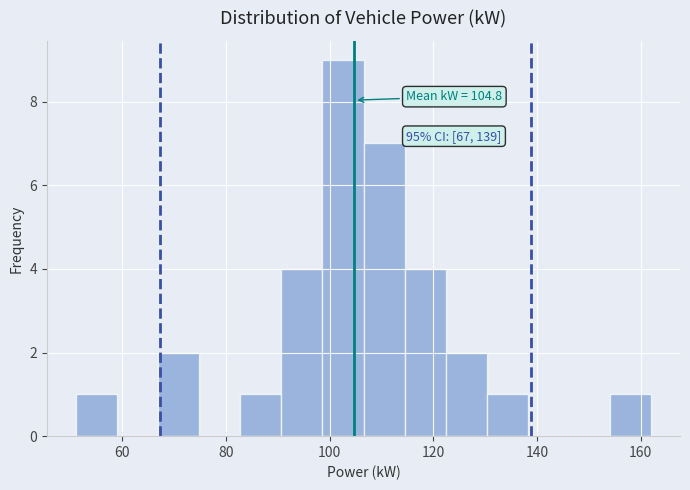

Read against the x-axis, roughly where is the centre of the tallest bar?

102